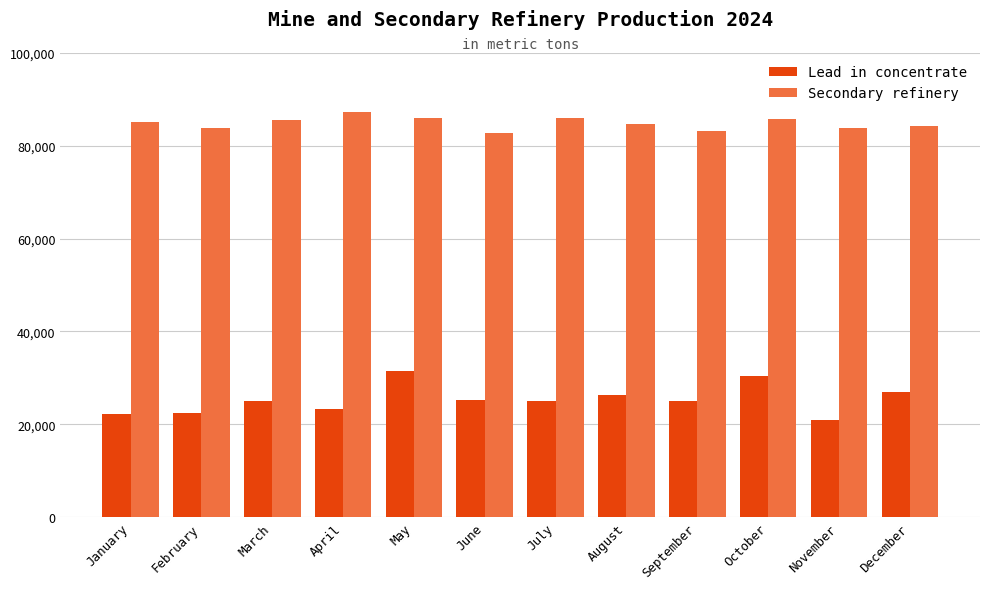

What is the greatest value displayed?

87300